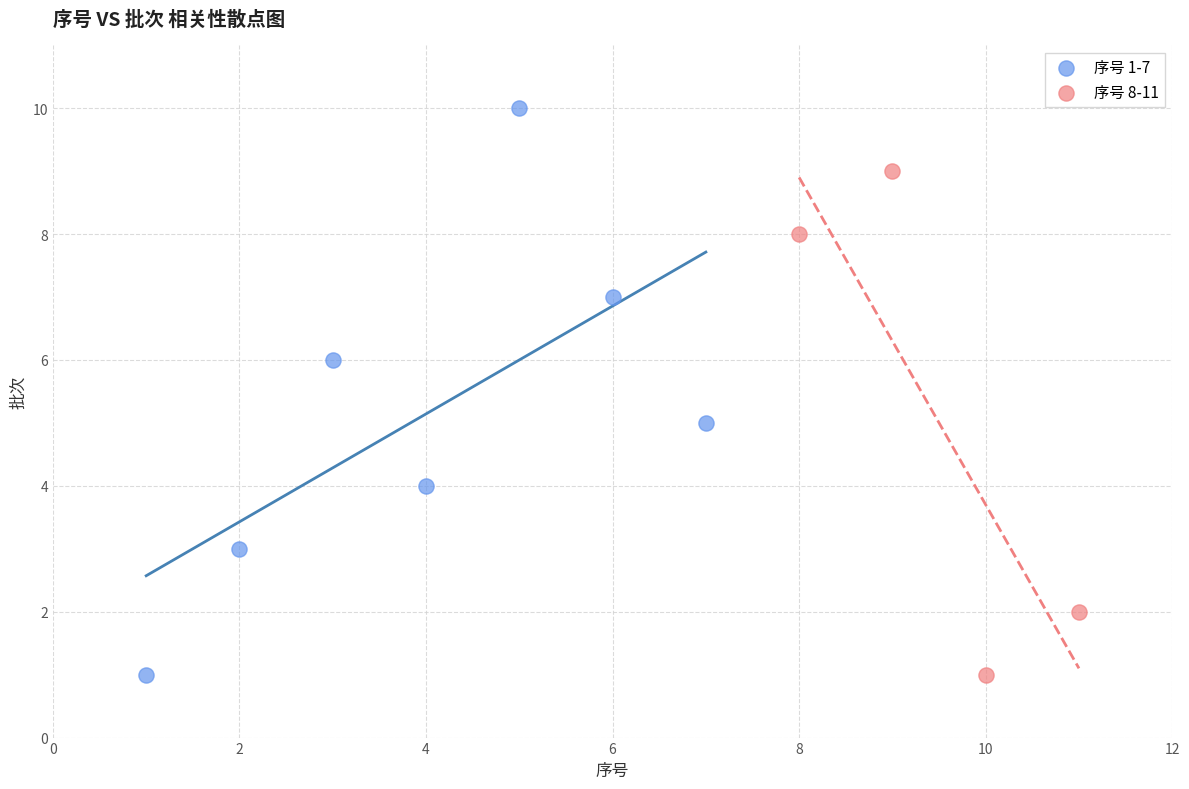

Which series contains the highest Y value?

序号 1-7